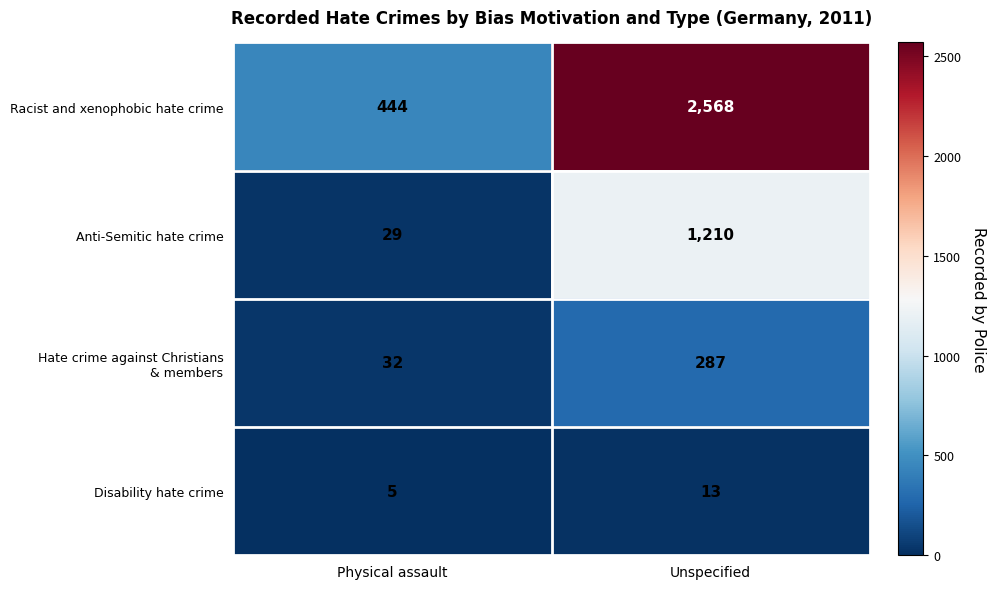

What is the greatest value displayed?

2568